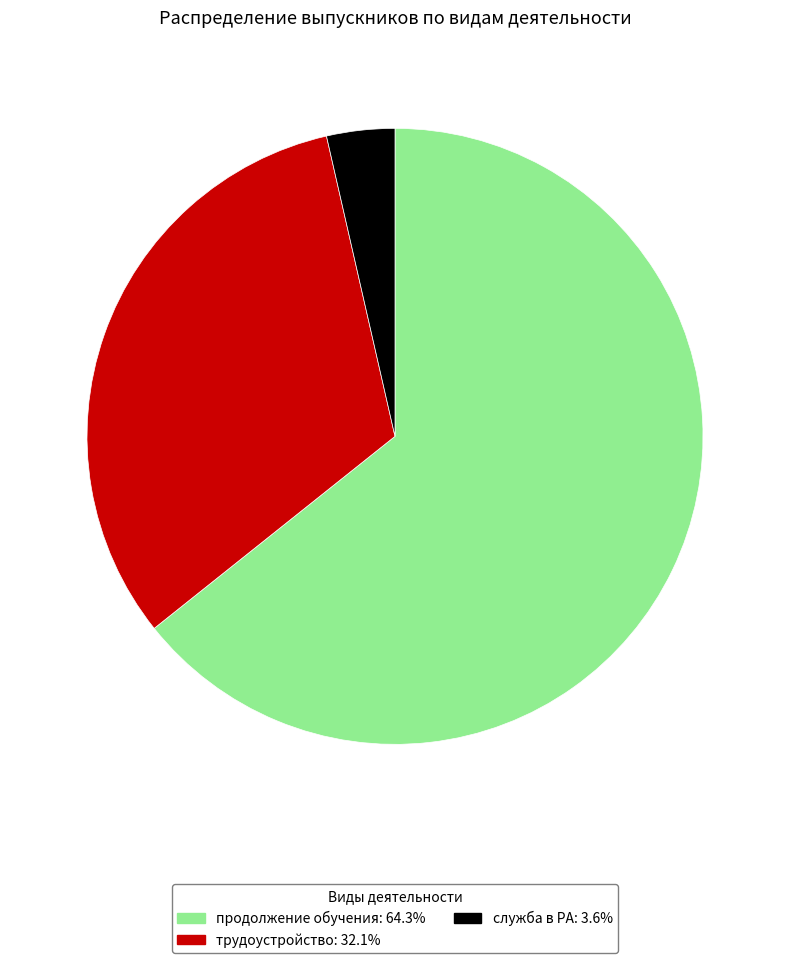

Count the number of slices in the pie.

3